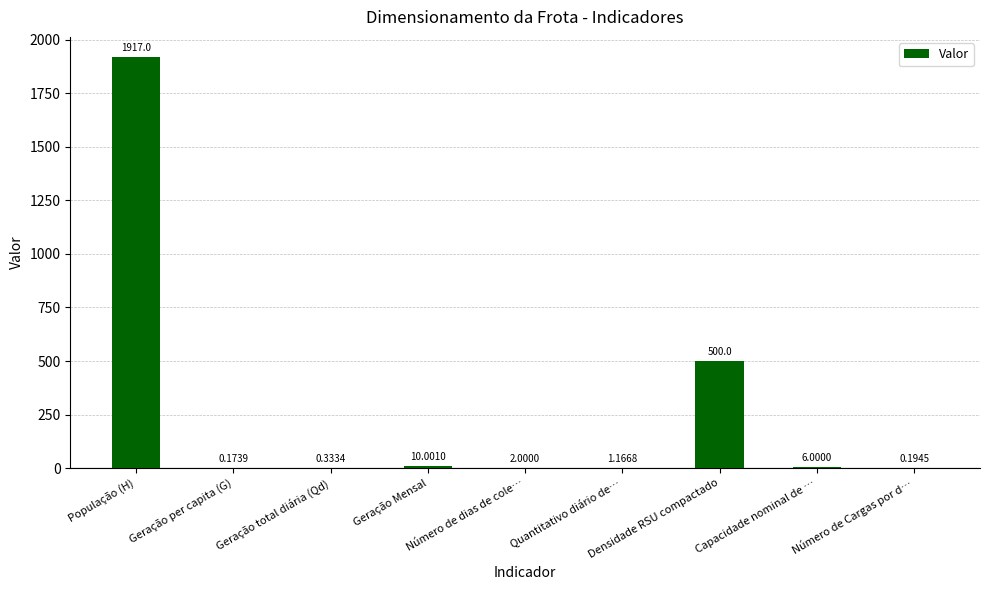

At which label is the value closest to 958?

Densidade RSU compactado